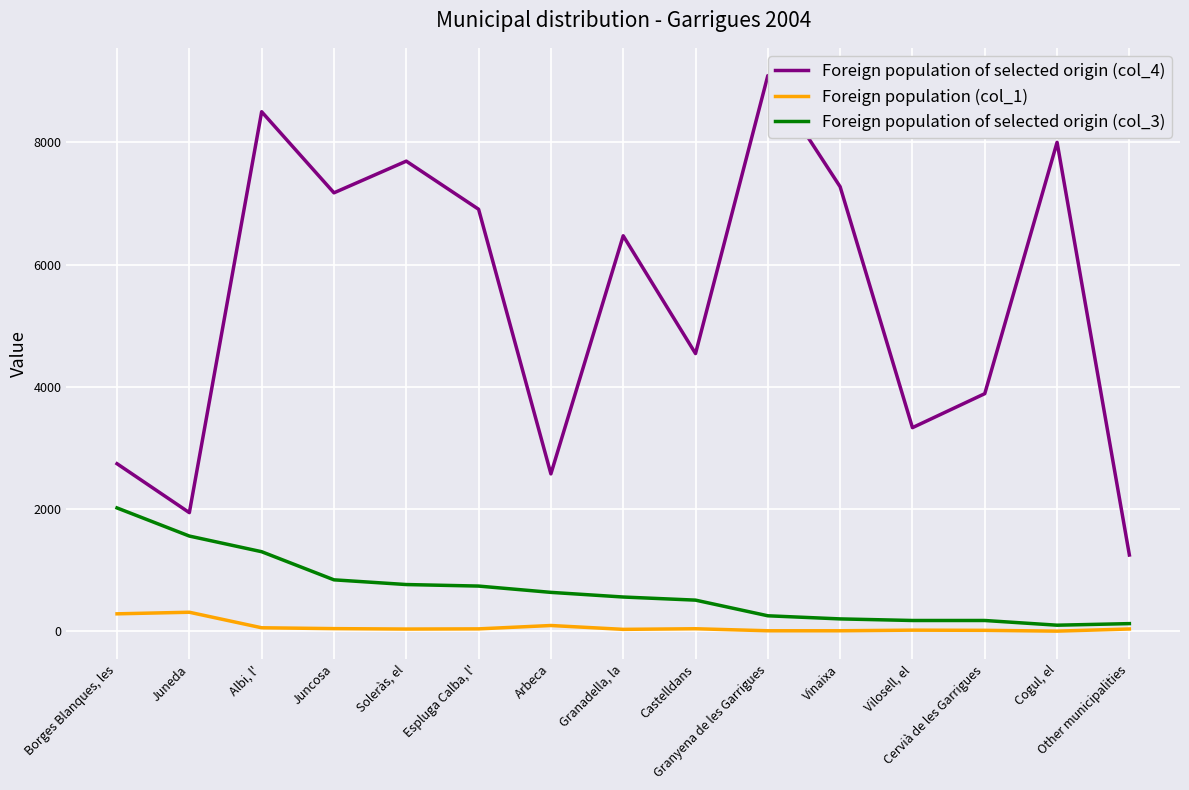

List the series in order of their peak value, highest first.

Foreign population of selected origin (col_4), Foreign population of selected origin (col_3), Foreign population (col_1)